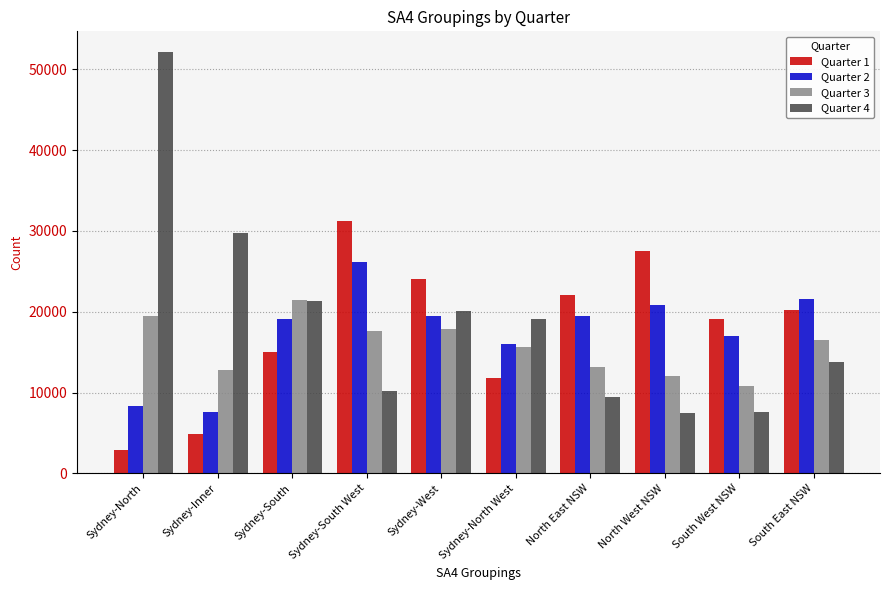

What are all the series names shown in the legend?

Quarter 1, Quarter 2, Quarter 3, Quarter 4